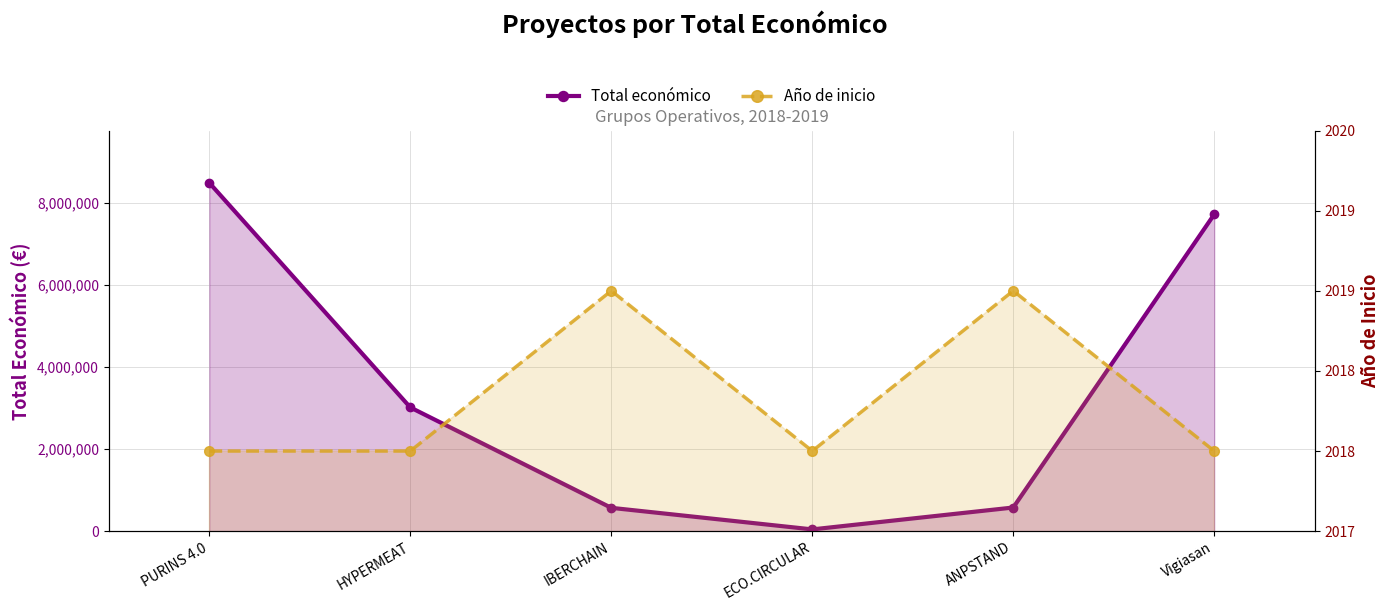

True or false: Total económico and Año de inicio intersect in this chart.

False